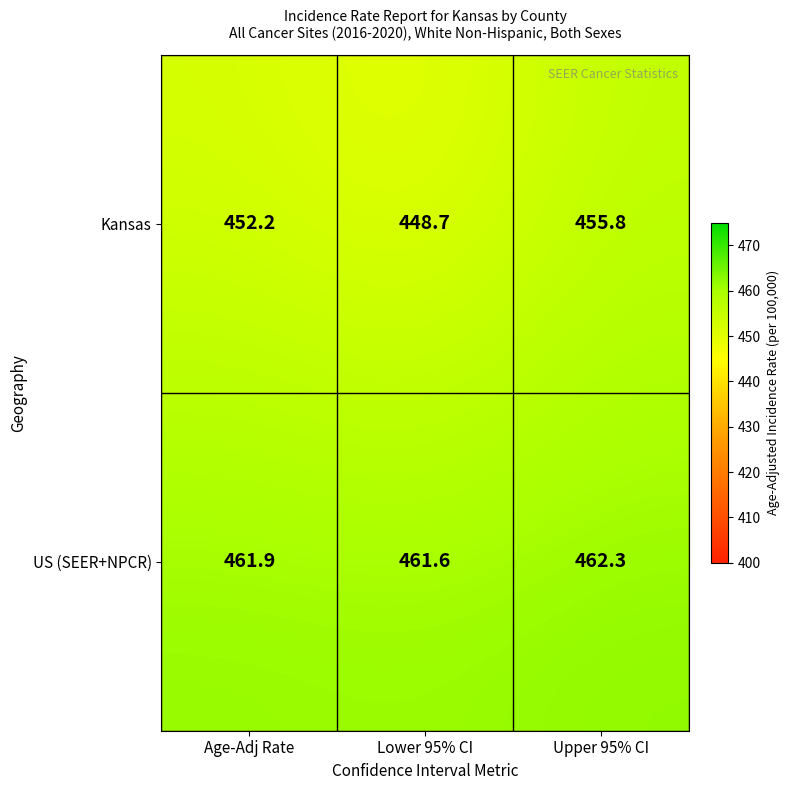

Which series has the largest range (max minus min)?

Kansas